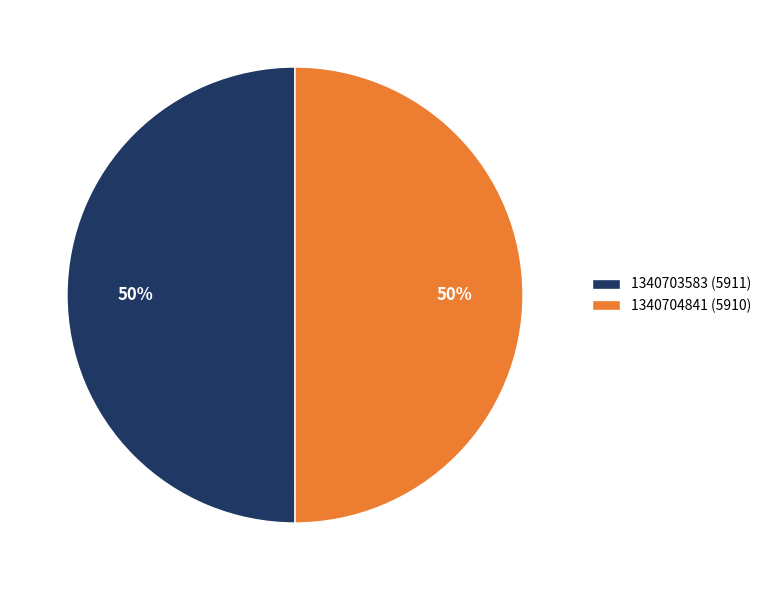

What is the change in value from 1340703583 to 1340704841?

-1